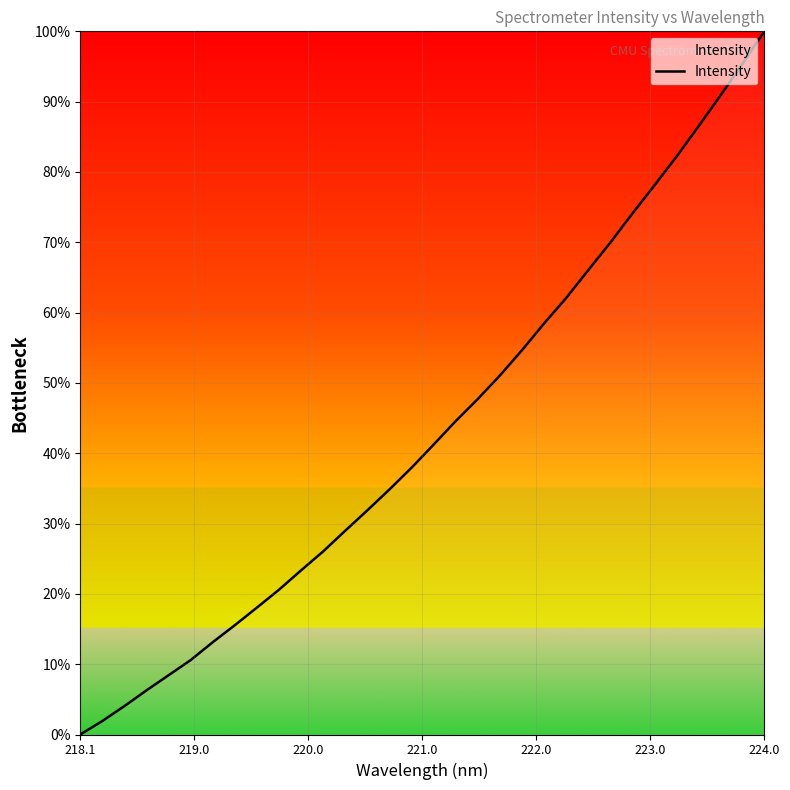

What is the difference between the maximum and minimum values?

100.0